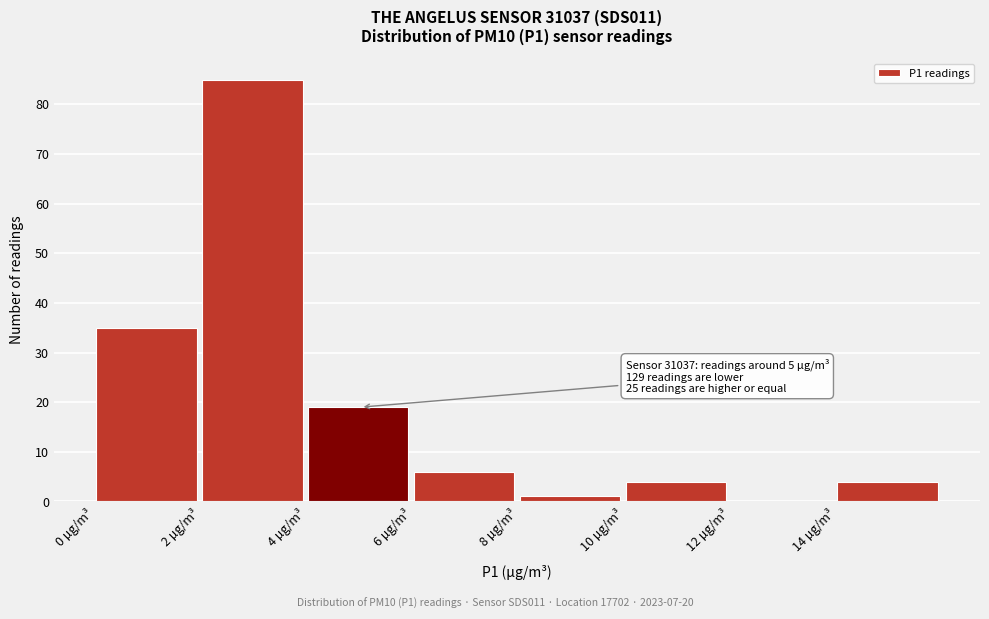

Over which range of the x-axis is the bar tallest?

2 to 4